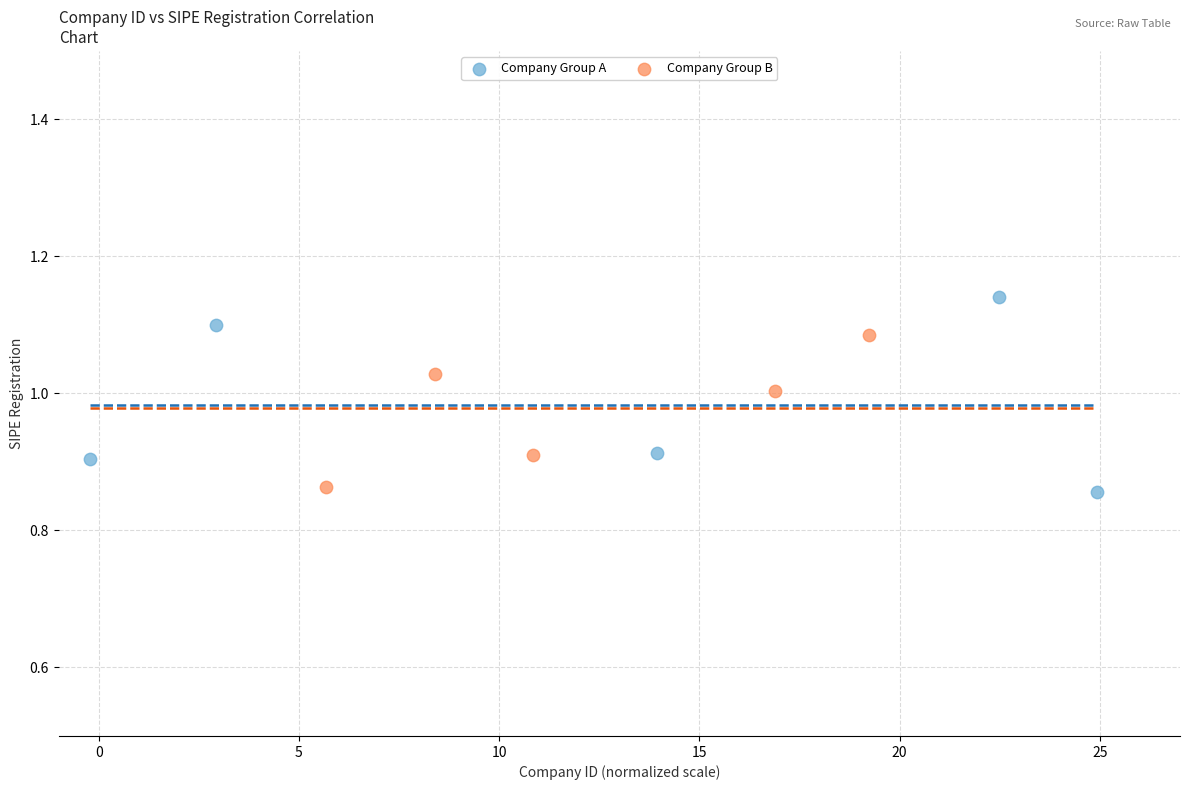

Which series reaches the maximum Y coordinate?

Company Group A